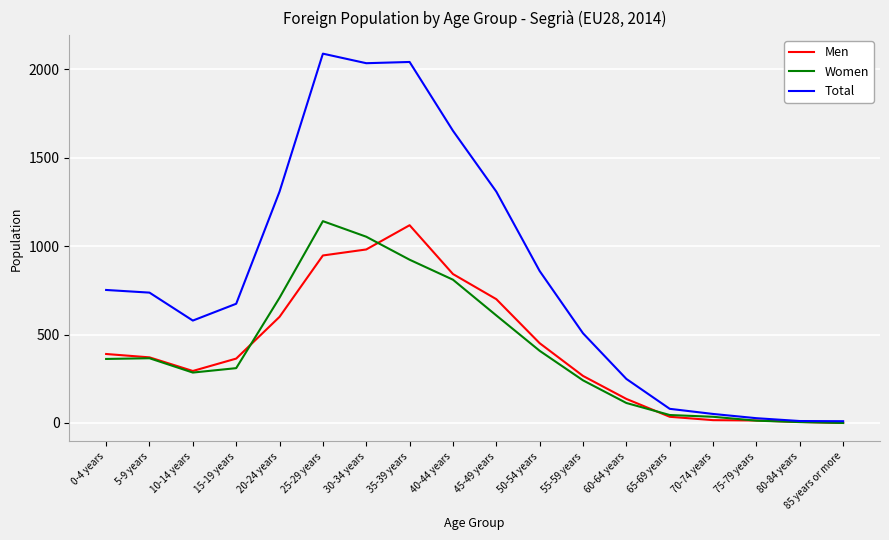

Is this an area chart (filled region under the line)?

No